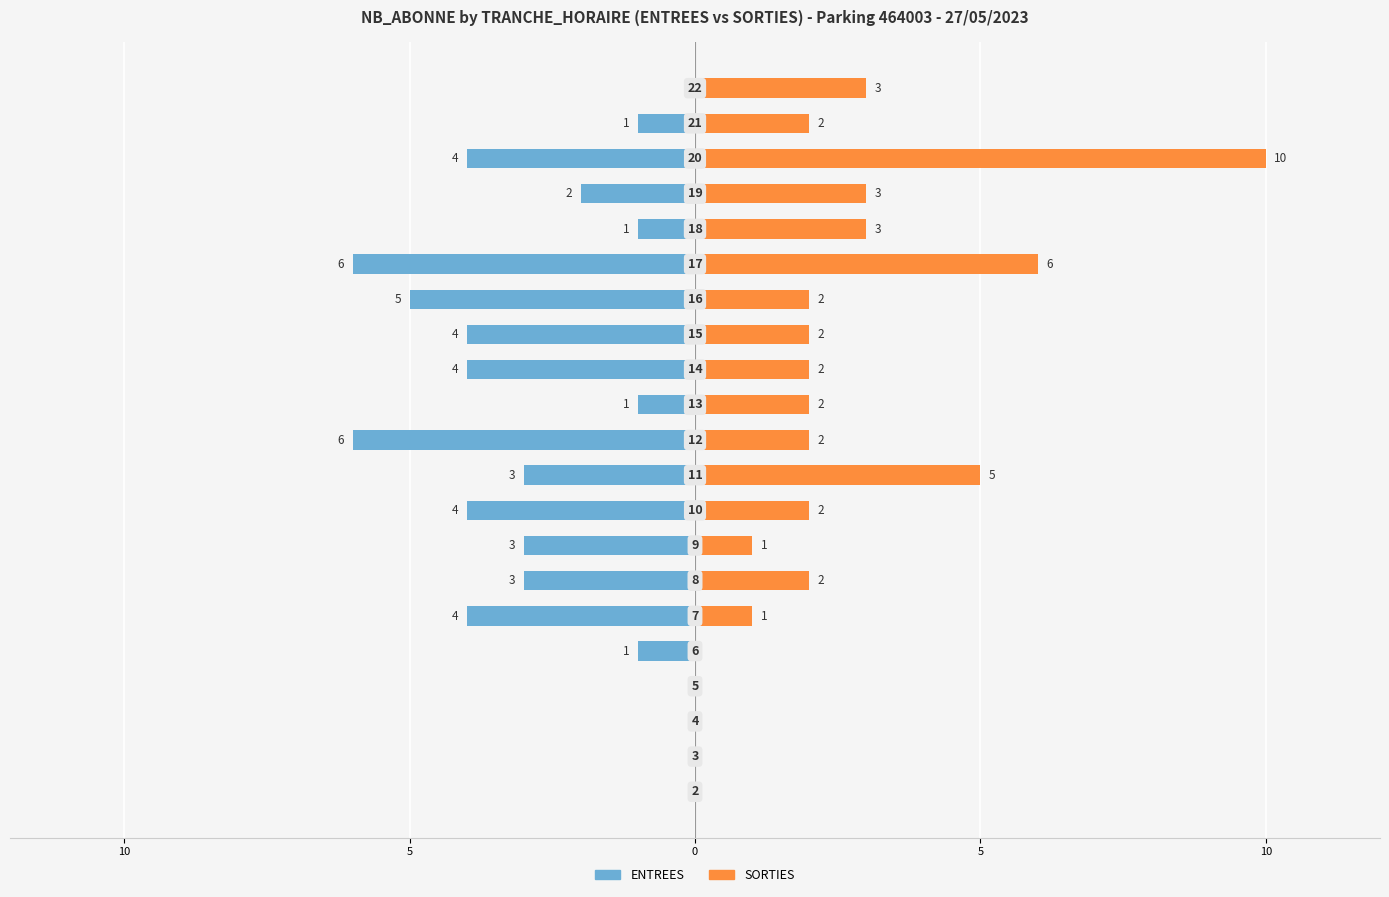

Count the ENTREES values in the range -4 to -1.

13